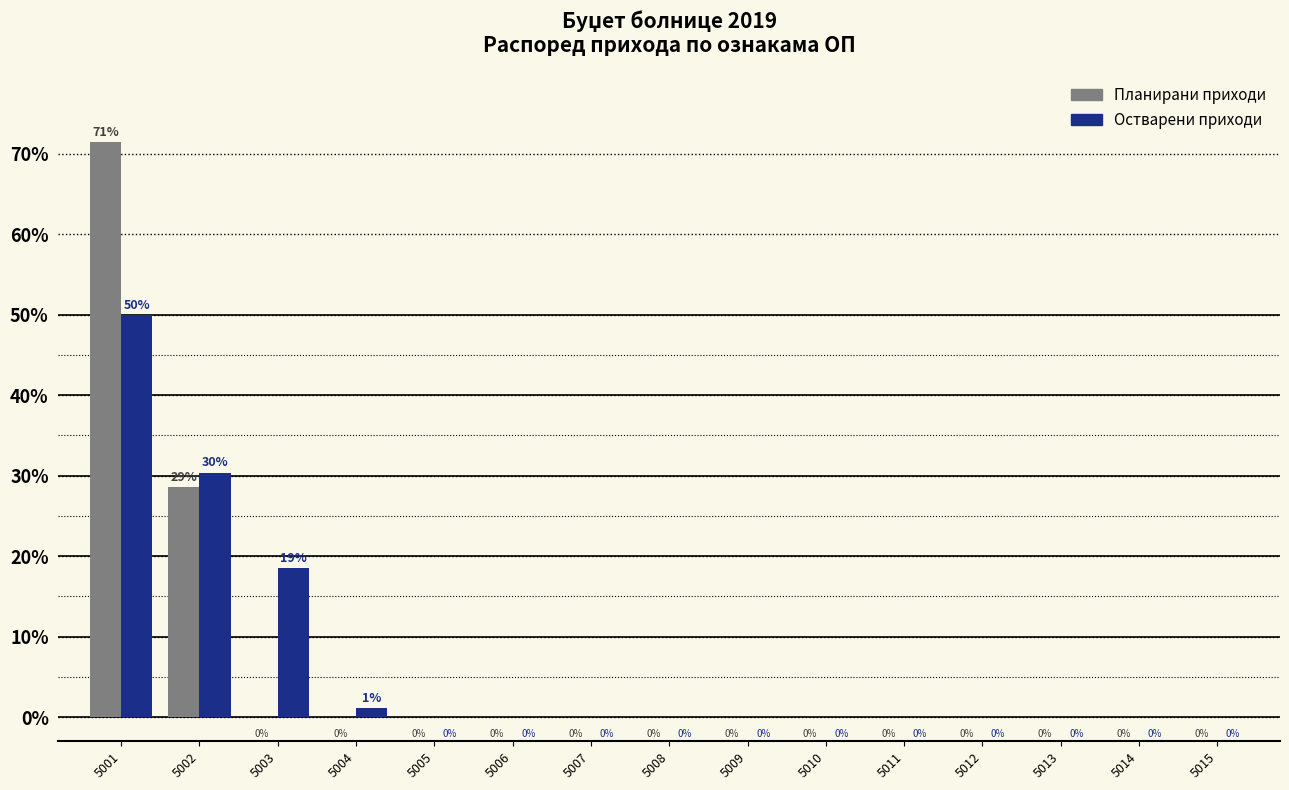

Which label corresponds to the largest value in the chart?

5001